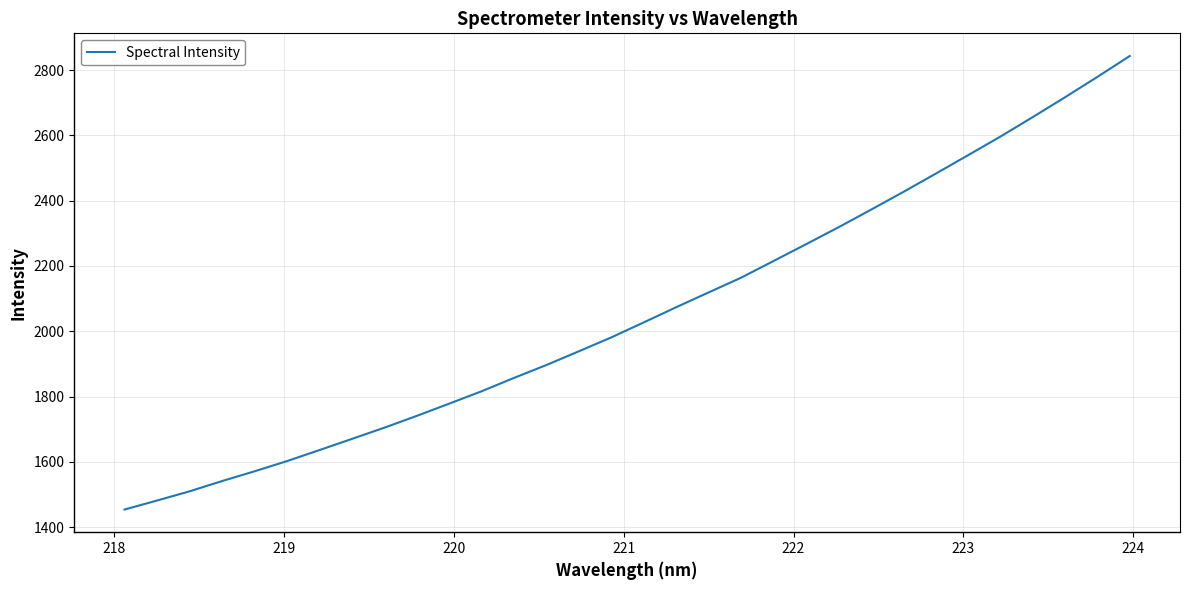

What is the difference between the maximum and second lowest values?

1361.9